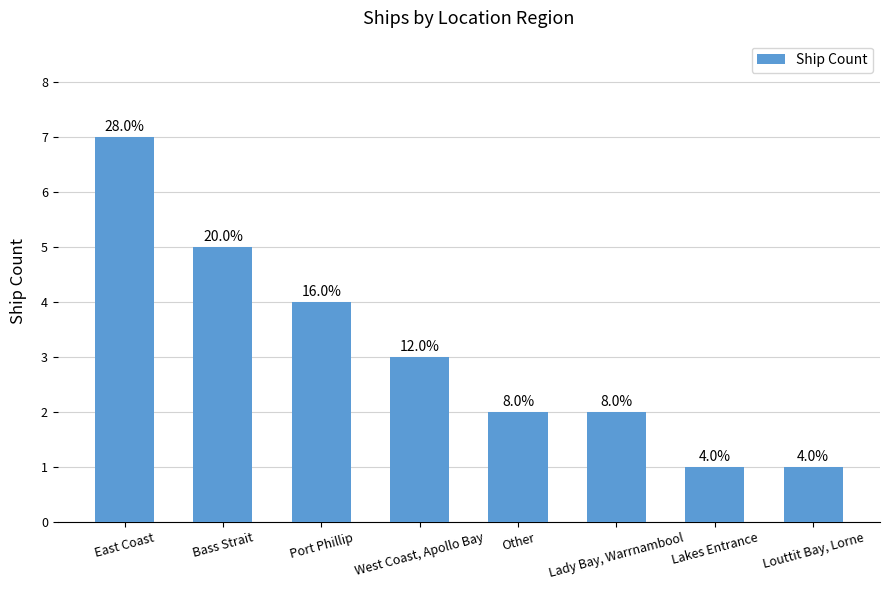

Does the chart contain any negative values?

No